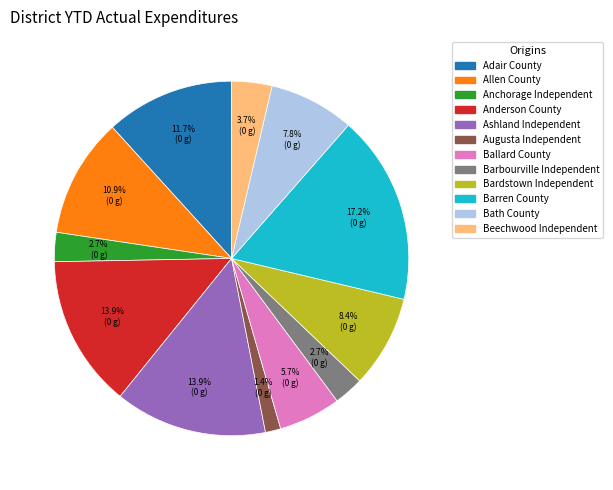

To the nearest percent, what percentage of the pie is Bath County?

8%